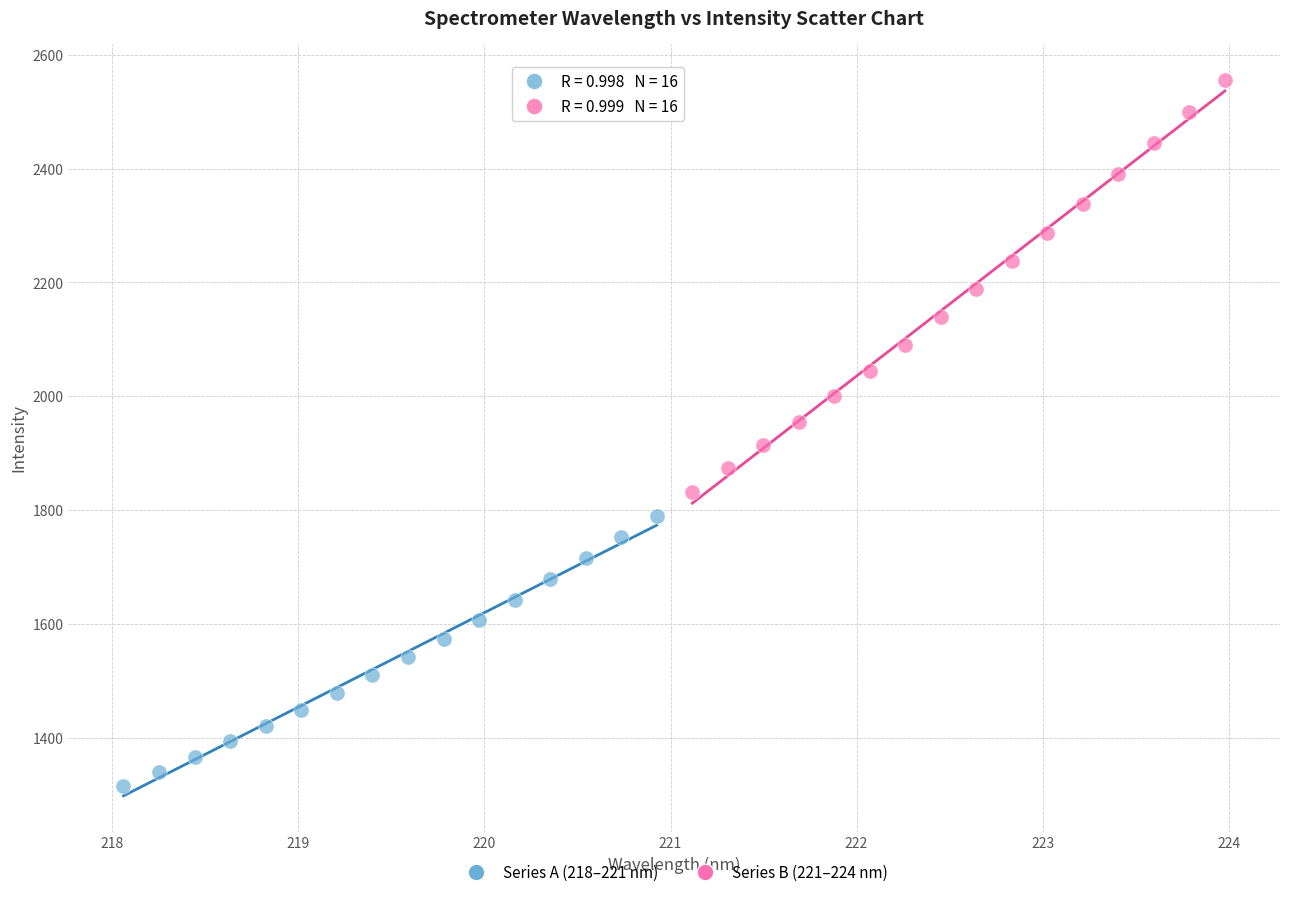

Which series has the widest spread of Y values?

Series B (221–224 nm)